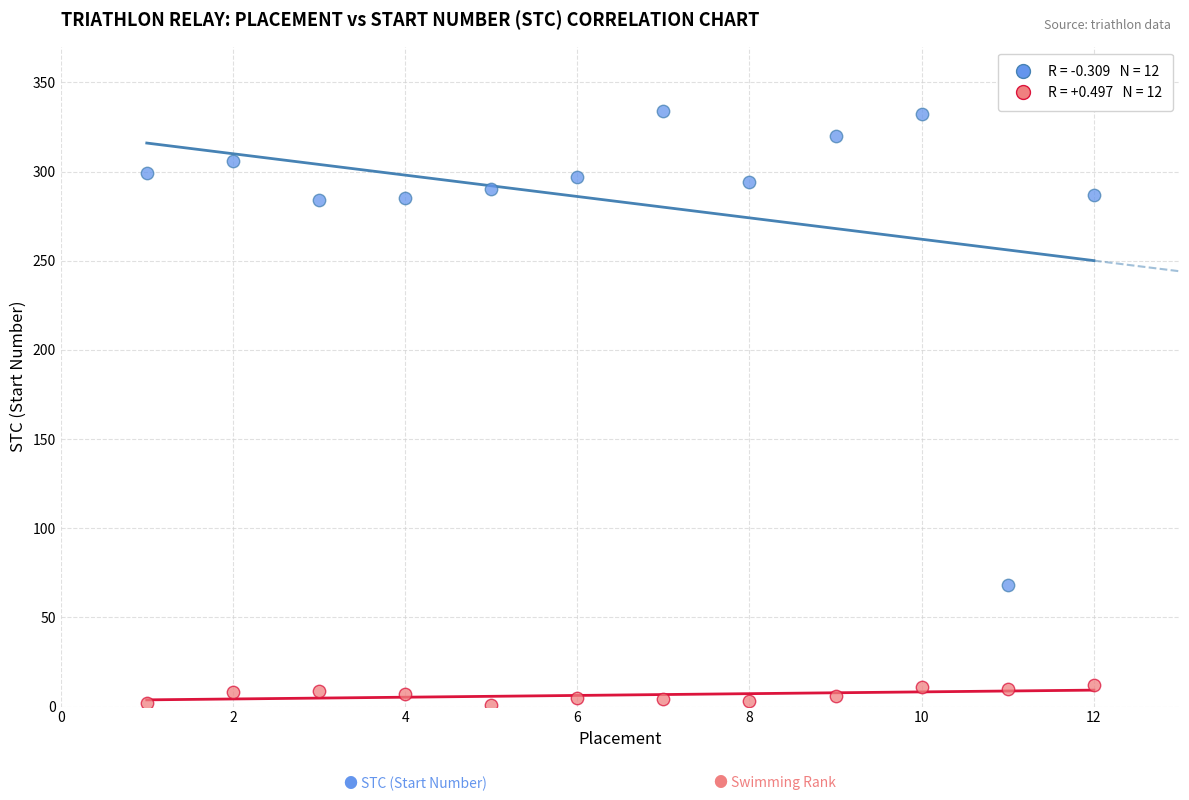

Across all data points, what is the range of X values (max minus min)?

11